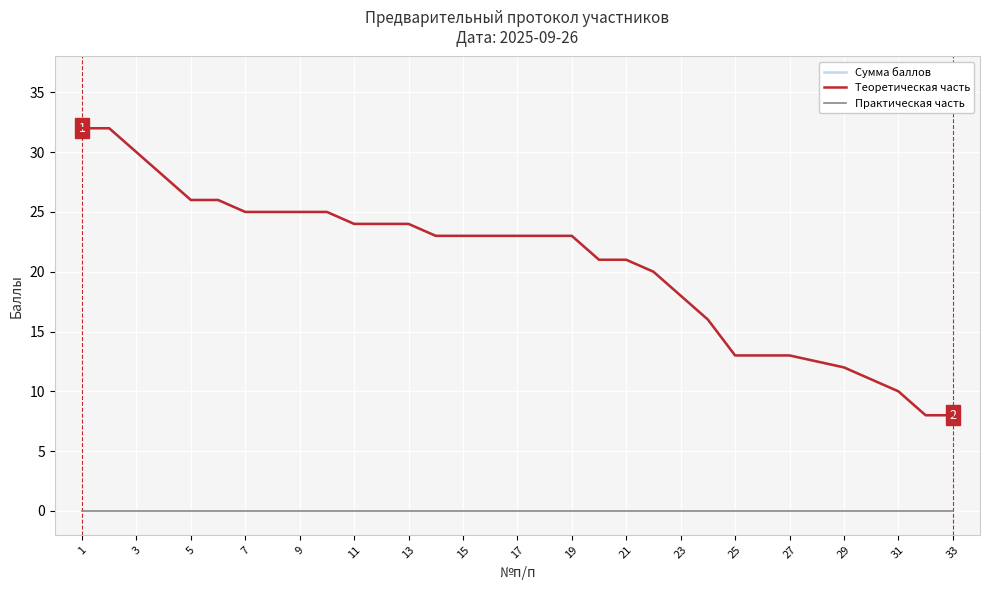

Does the chart have visible grid lines?

Yes